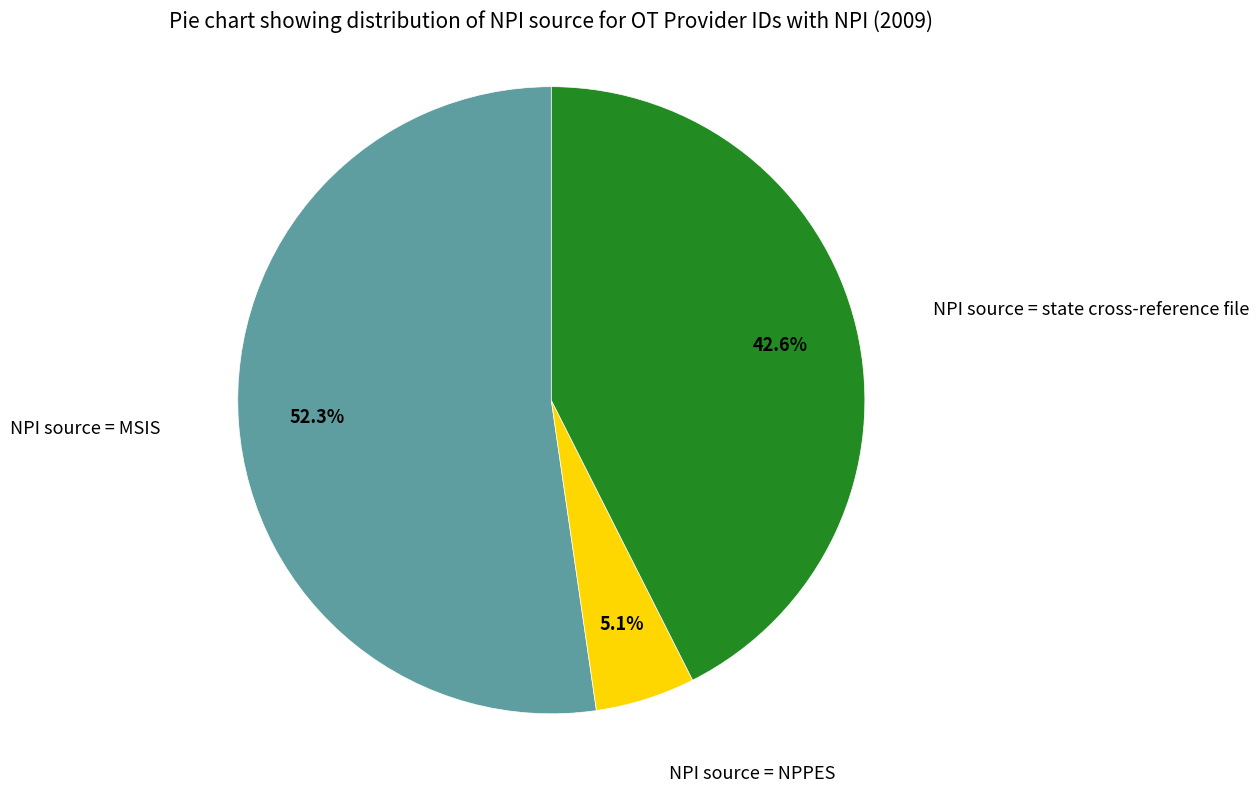

Is there any slice that represents more than half of the pie?

Yes